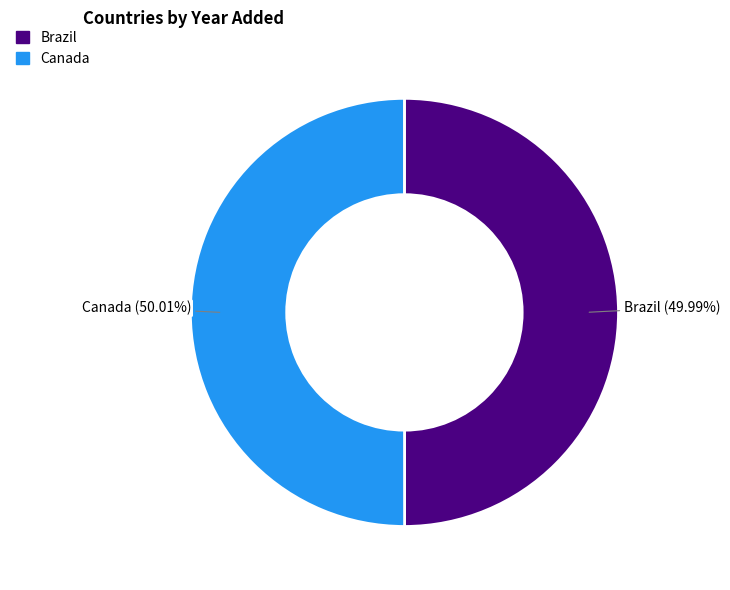

Does any single category account for the majority?

Yes